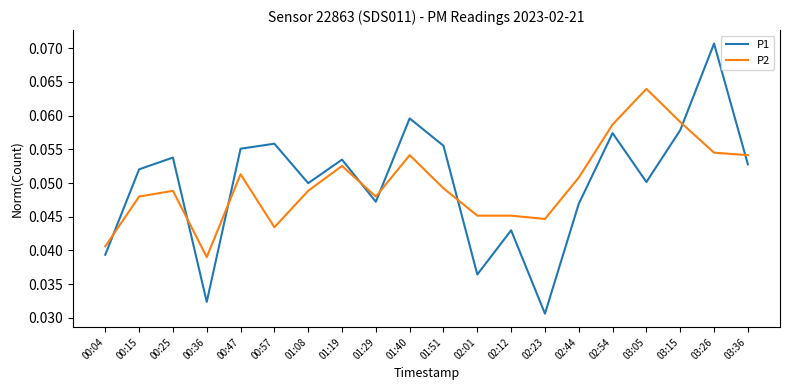

How many interior local peaks does the P1 series have?

7